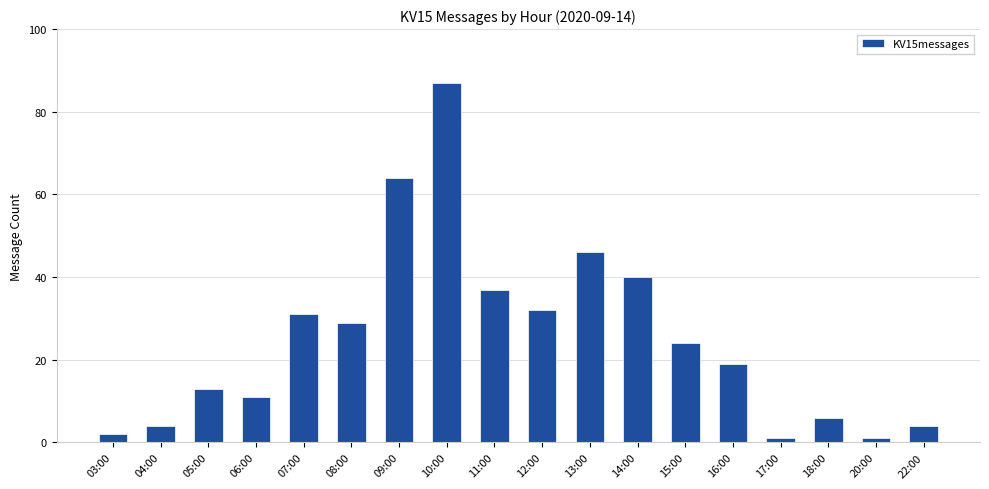

At which label does the data first exceed 24?

07:00